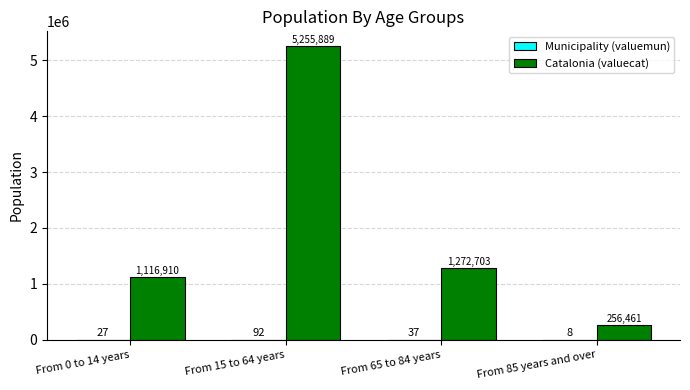

At which category is the sum across all series the highest?

From 15 to 64 years